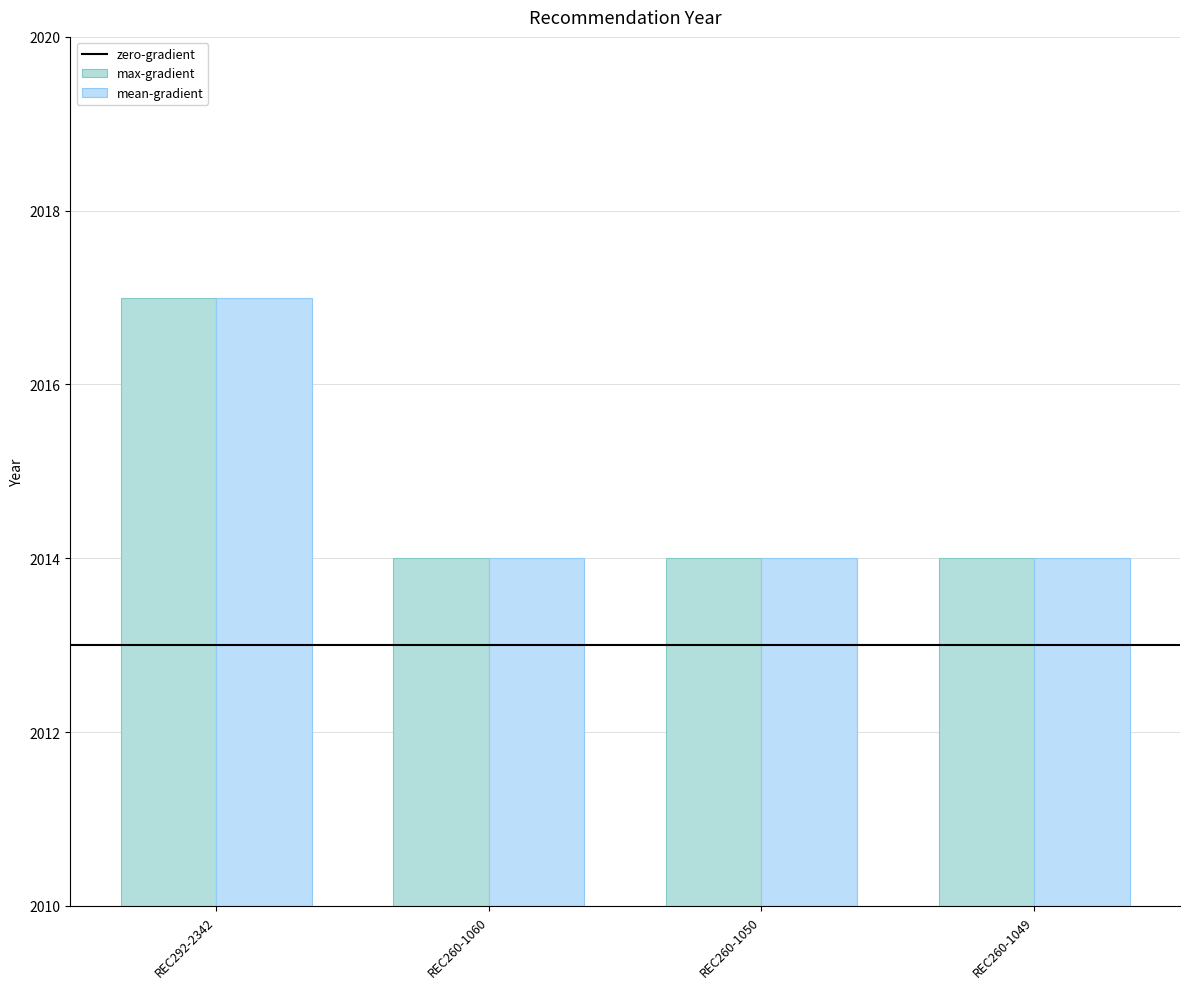

Reading right to left, what are all the values shown in this chart?

max-gradient: REC260-1049=2014	REC260-1050=2014	REC260-1060=2014	REC292-2342=2017
mean-gradient: REC260-1049=2014	REC260-1050=2014	REC260-1060=2014	REC292-2342=2017